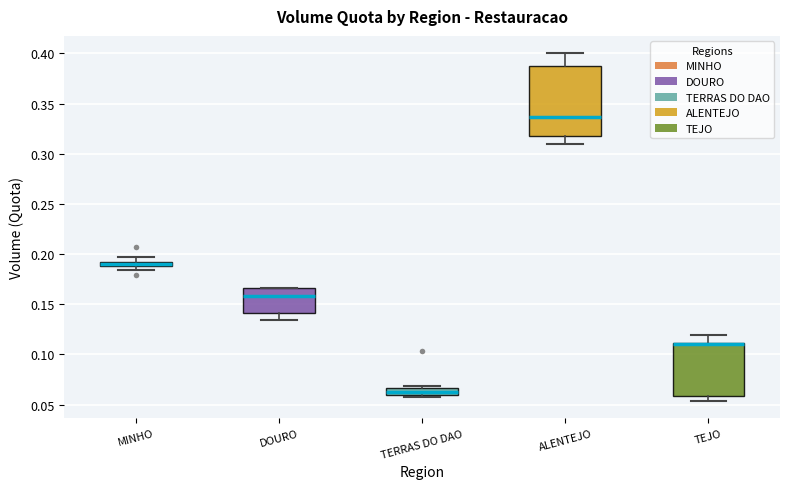

Comparing the boxes themselves (not the whiskers), which one is the tallest?

ALENTEJO